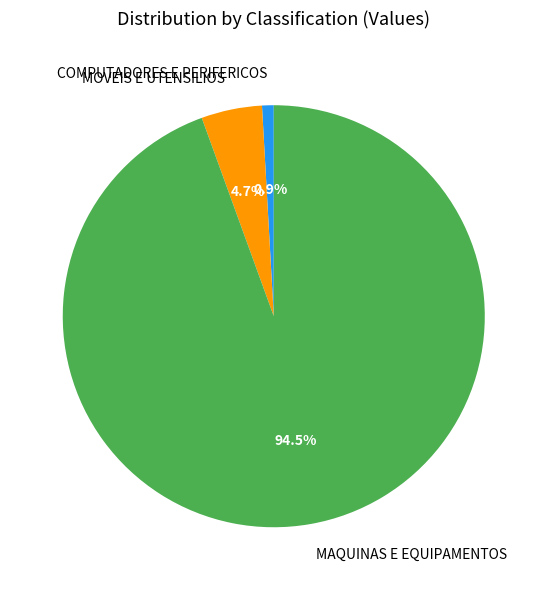

The COMPUTADORES E PERIFERICOS slice represents 1% of the pie. True or false?

True